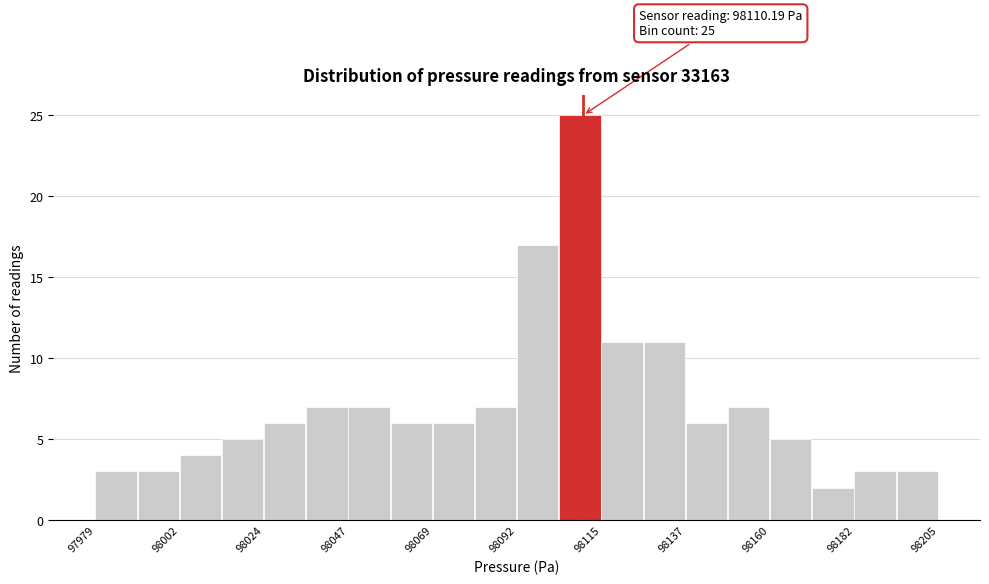

Around what value on the x-axis is the tallest bar? Give the approximate position of its centre, as read against the axis.

98110